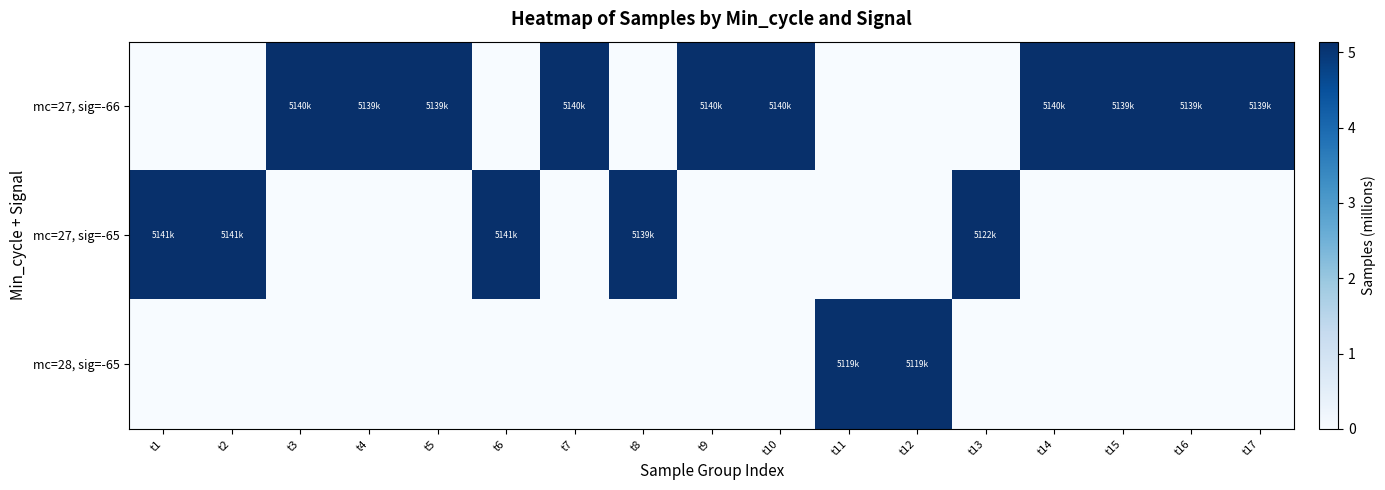

How many distinct data groups are displayed?

3